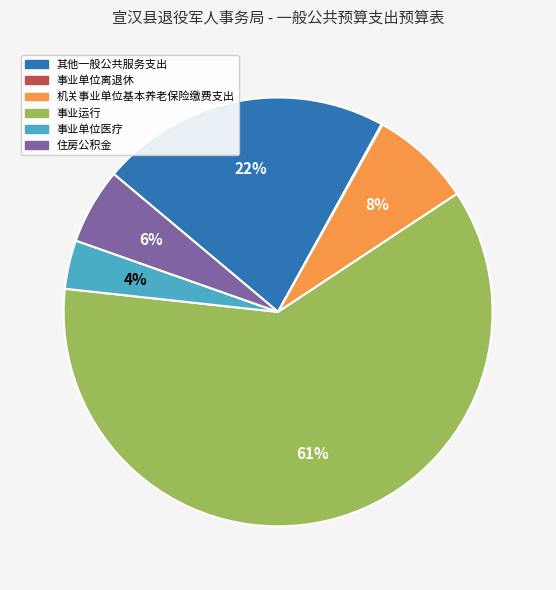

What percentage is the 机关事业单位基本养老保险缴费支出 slice, to the nearest percent?

8%